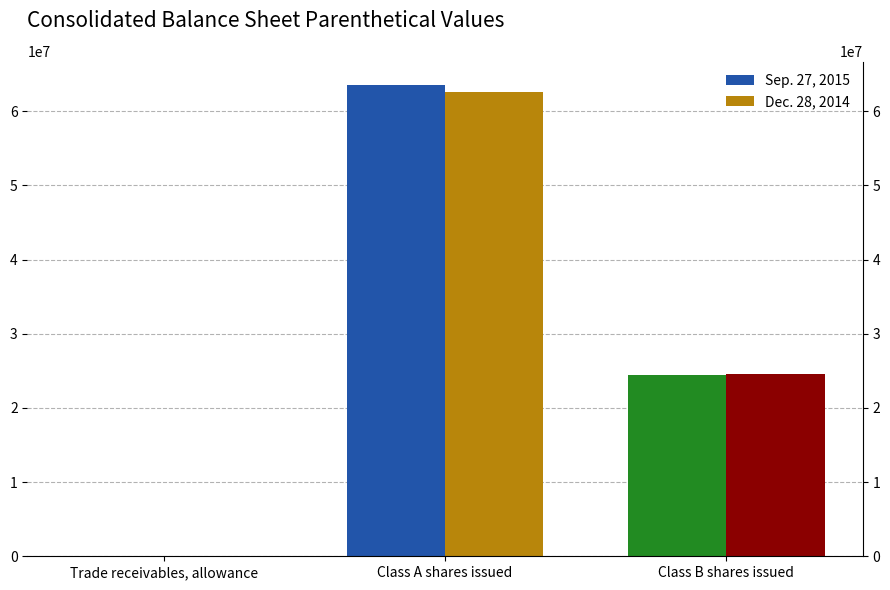

Which series has the largest total across all categories?

Sep. 27, 2015